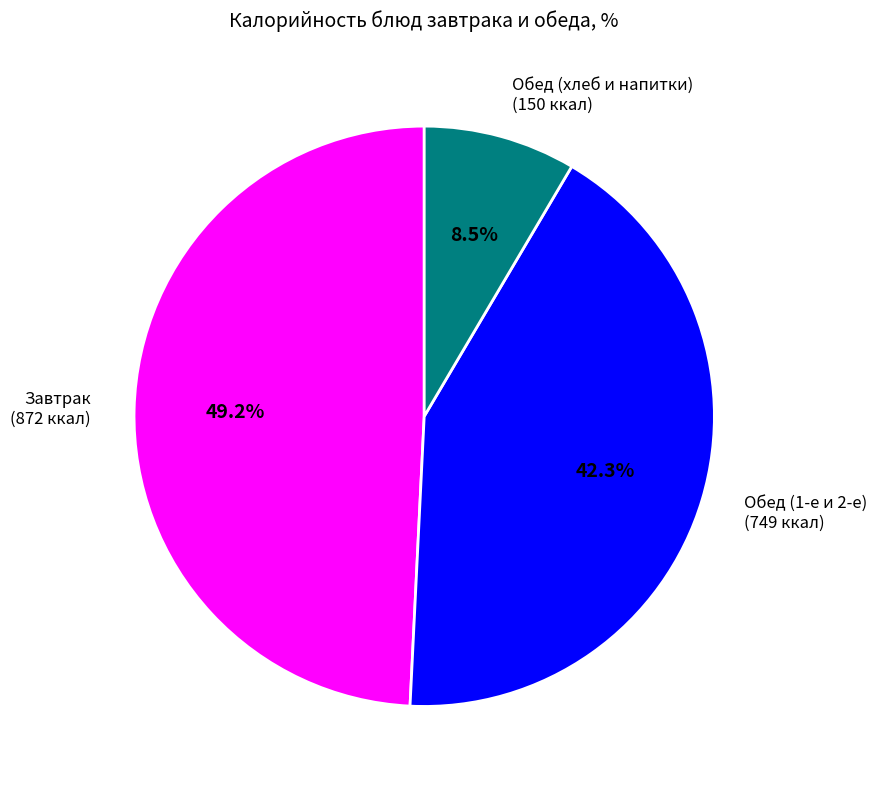

Is there a majority slice in this chart?

No